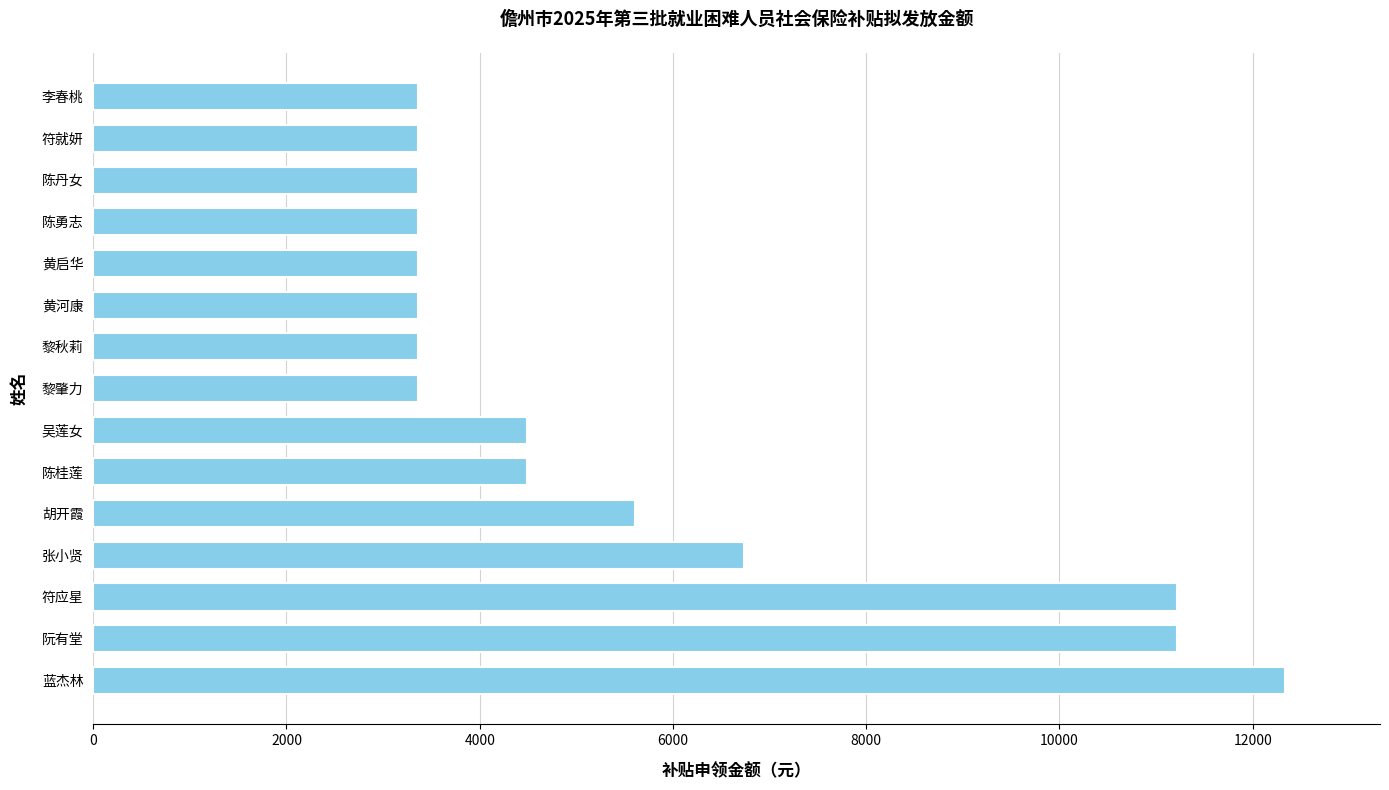

True or false: the data shows 4488.3 at 陈桂莲.

True